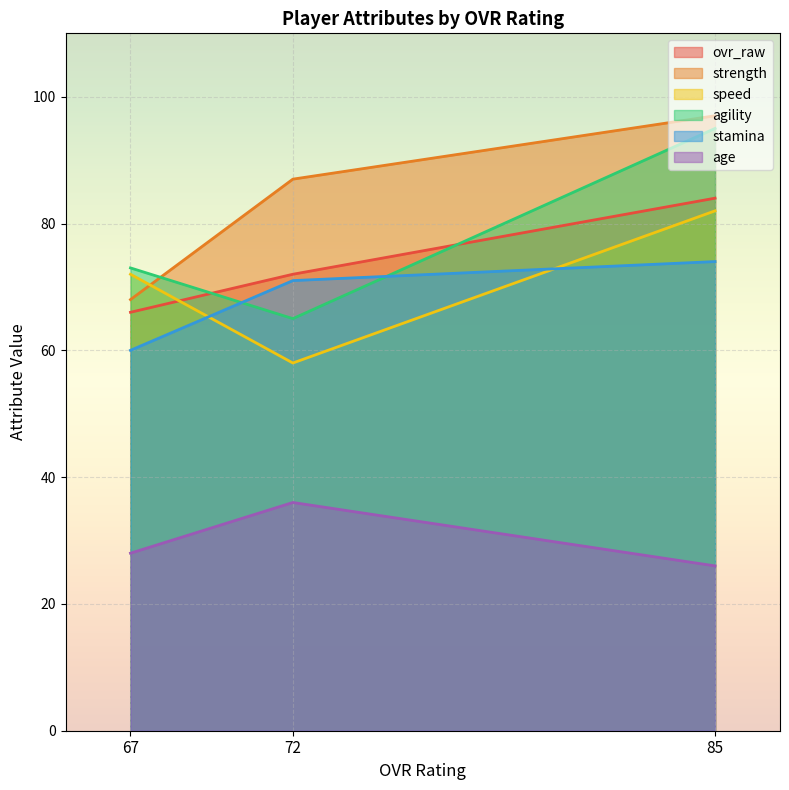

How many values in the strength series are below 87?

1